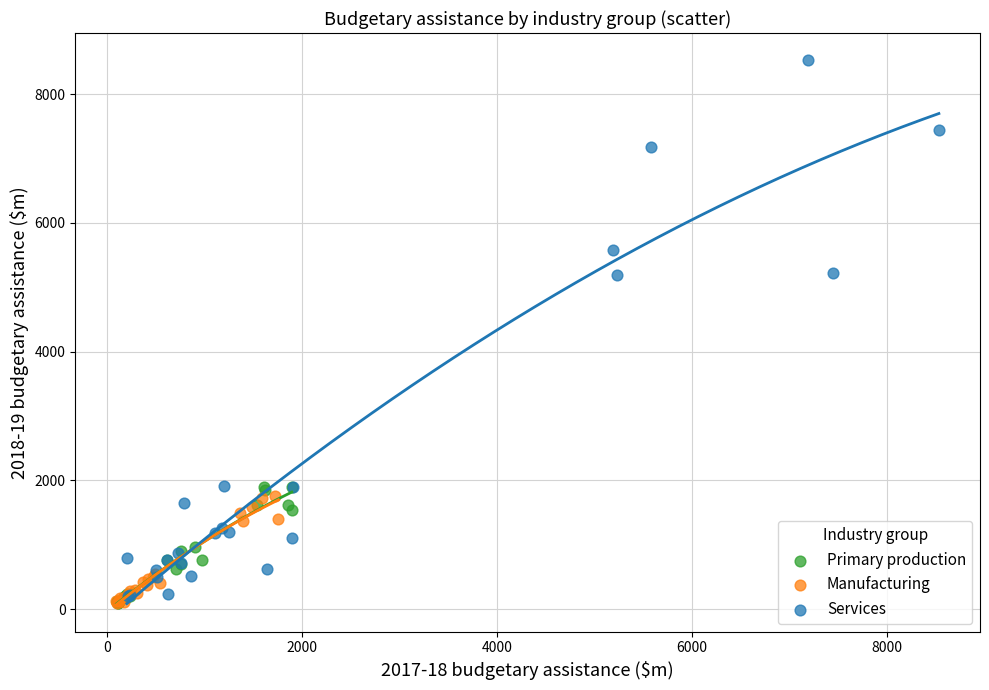

Which series has the widest spread of Y values?

Services